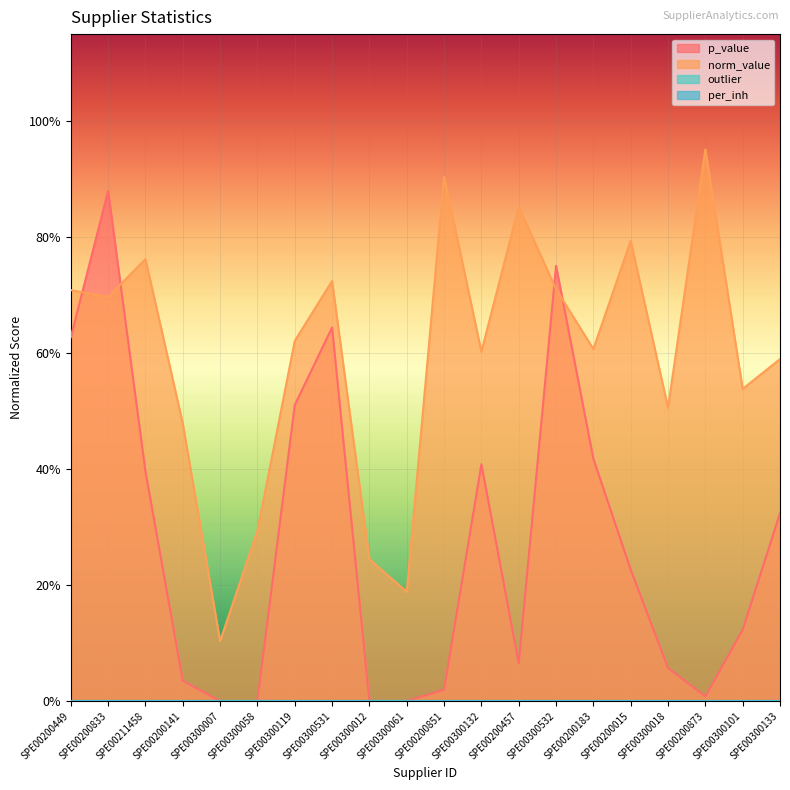

Which series has the largest total across all categories?

norm_value